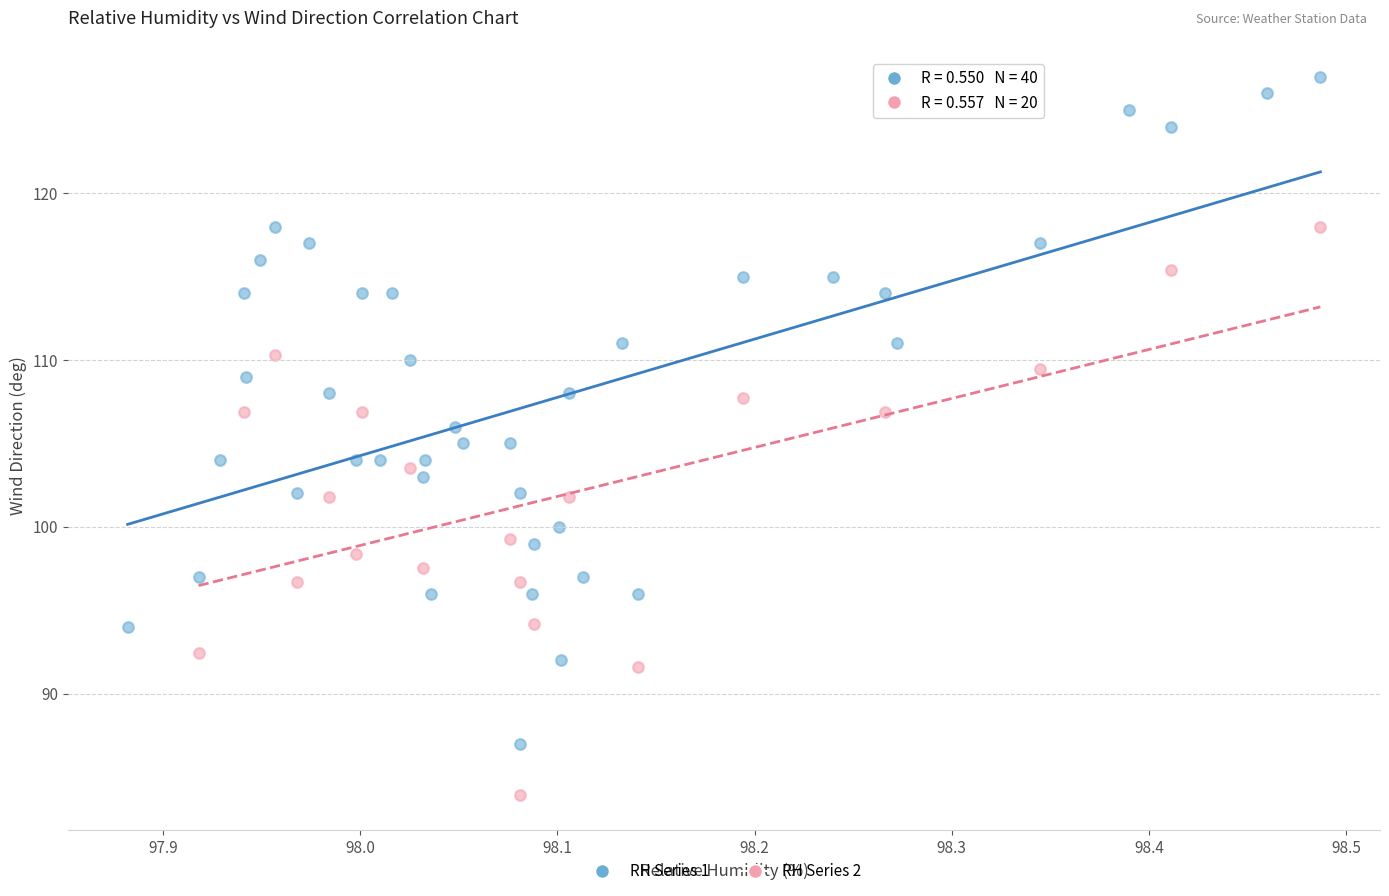

Which series contains the highest Y value?

RH Series 1